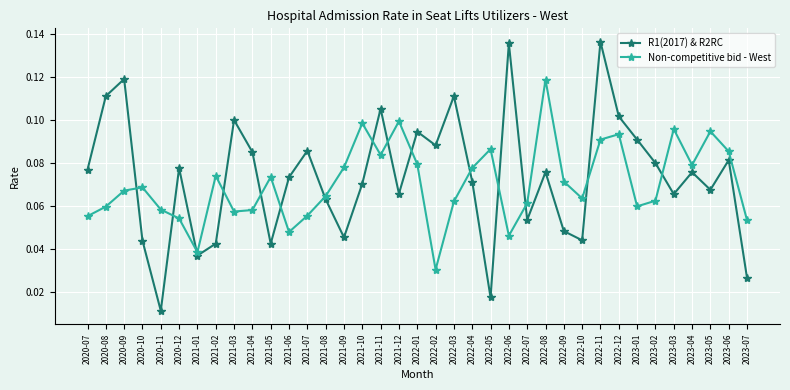

What is the label of the 9th point from the right?

2022-11